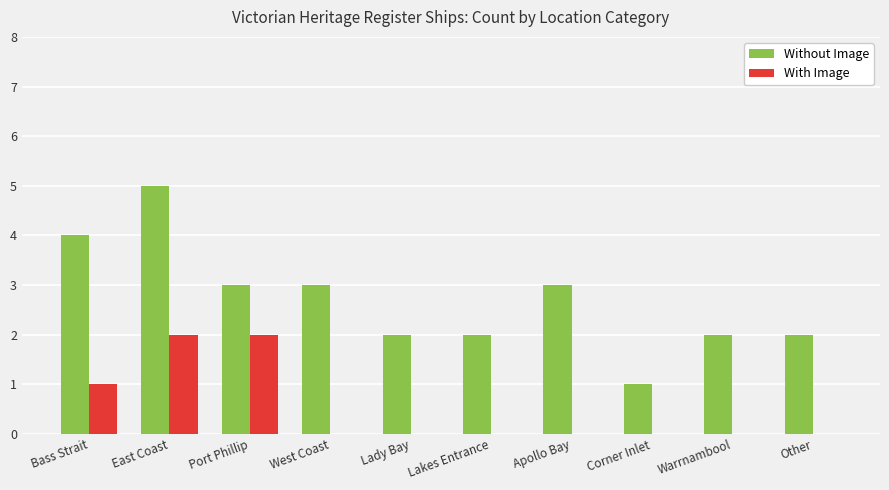

What is the sum of the Without Image values at Other and Lady Bay?

4